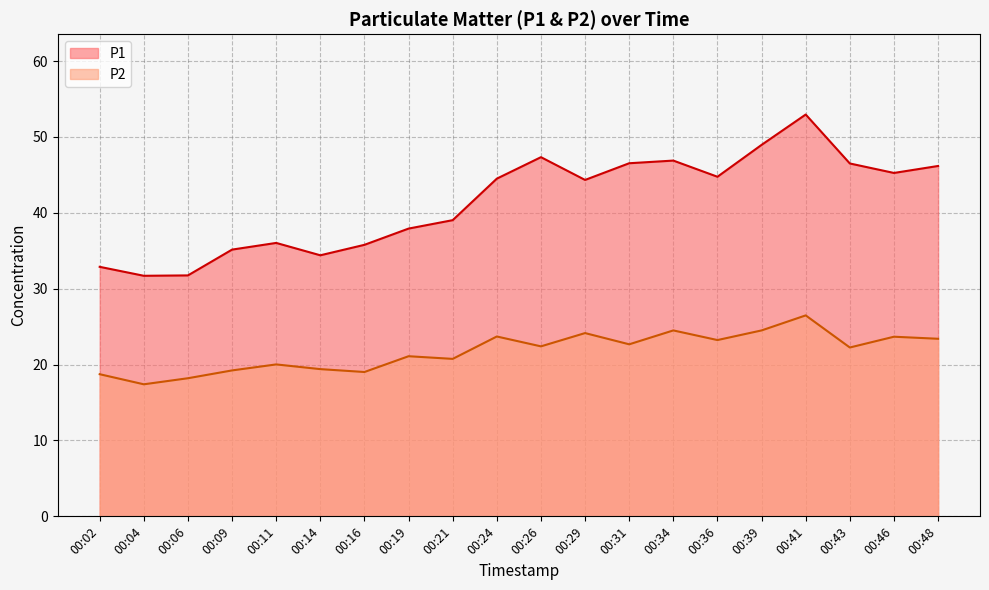

Read the P2 value at 00:14.

19.4